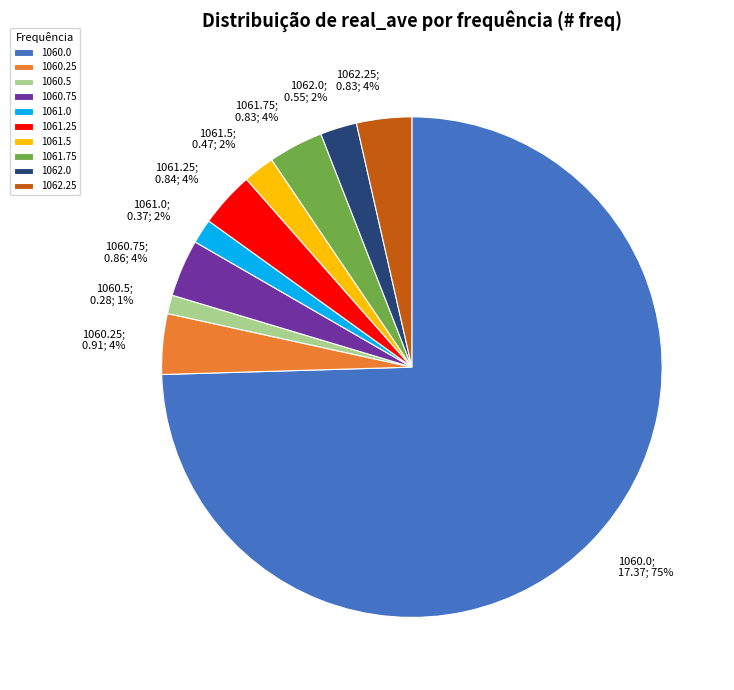

Is it true that 1061.75 is 4% of the pie?

True